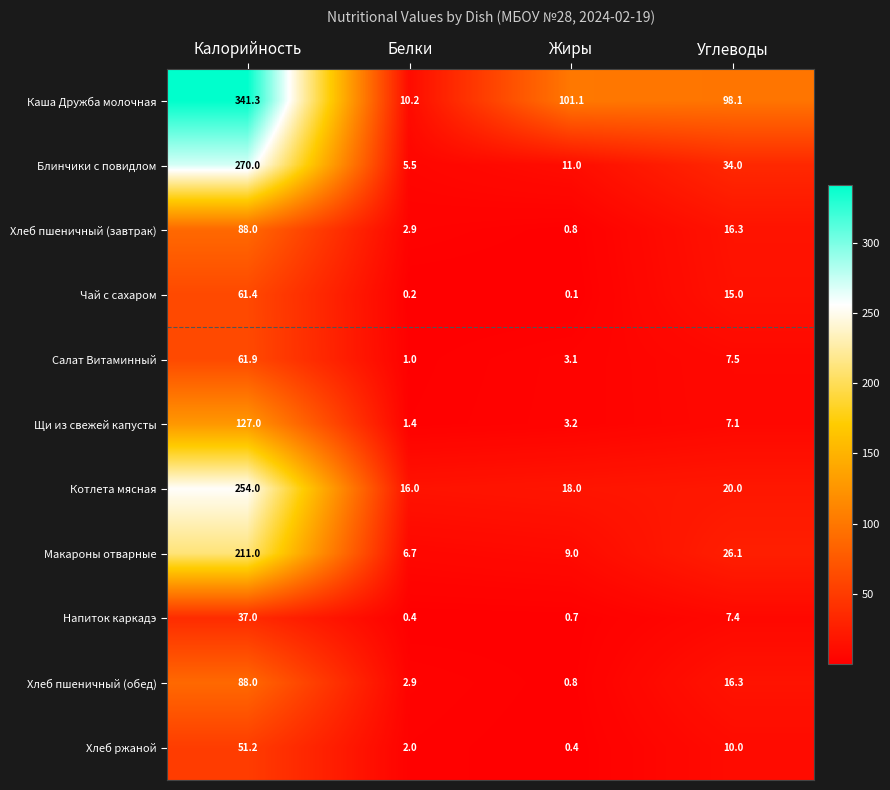

At which category is the sum across all series the highest?

Калорийность